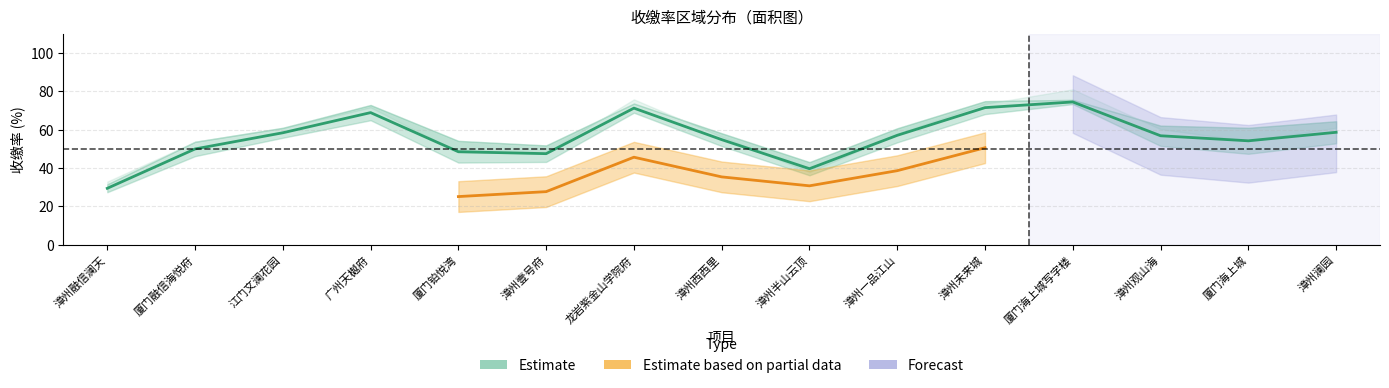

Reading left to right, extract all data points from this chart.

漳州融信澜天=29.4	厦门融信海悦府=49.9	江门文澜花园=58.3	广州天樾府=68.8	厦门铂悦湾=48.4	漳州壹号府=47.4	龙岩紫金山学院府=71.1	漳州西西里=54.7	漳州半山云顶=39.6	漳州一品江山=57.0	漳州未来城=71.4	厦门海上城写字楼=74.4	漳州观山海=56.8	厦门海上城=54.1	漳州澜园=58.6